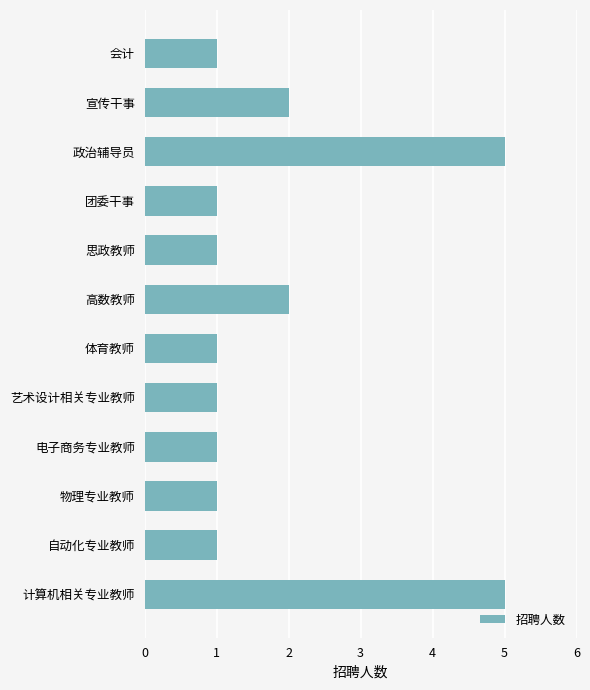

What is the difference between the second highest and second lowest values?

4